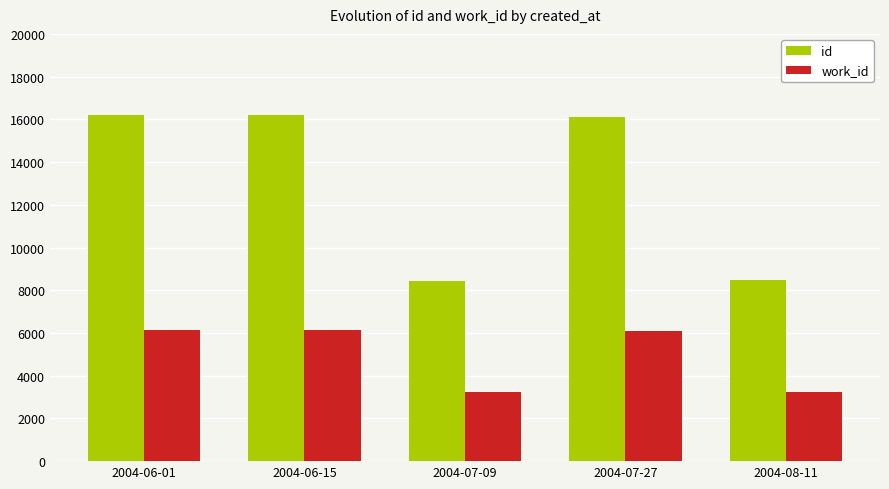

Which series has the widest spread of values?

id